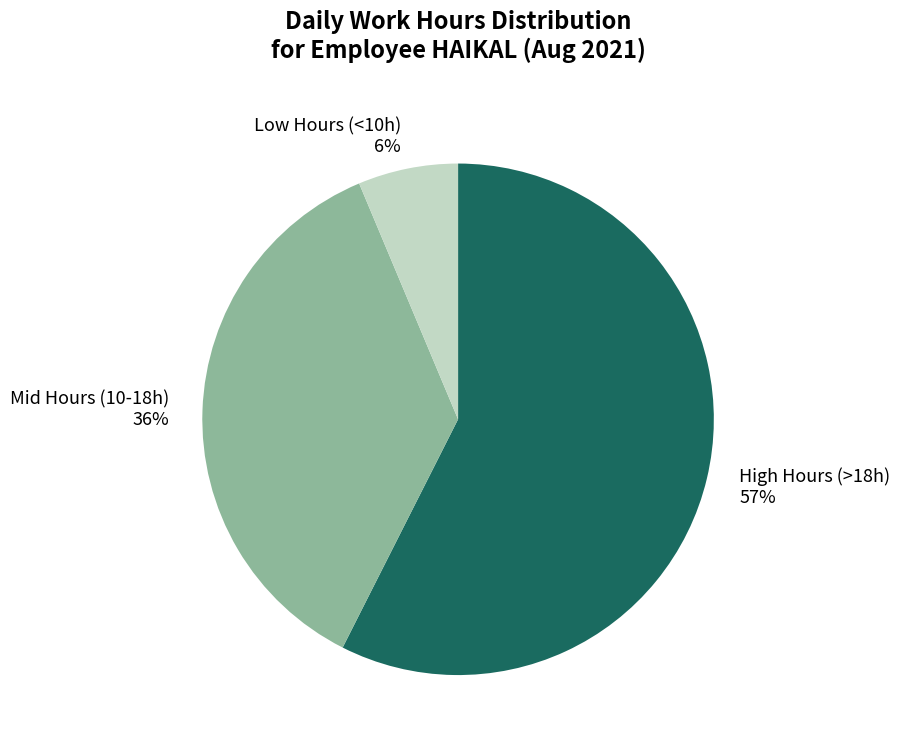

What is the smallest slice in the pie chart?

Low Hours (<10h) 6%